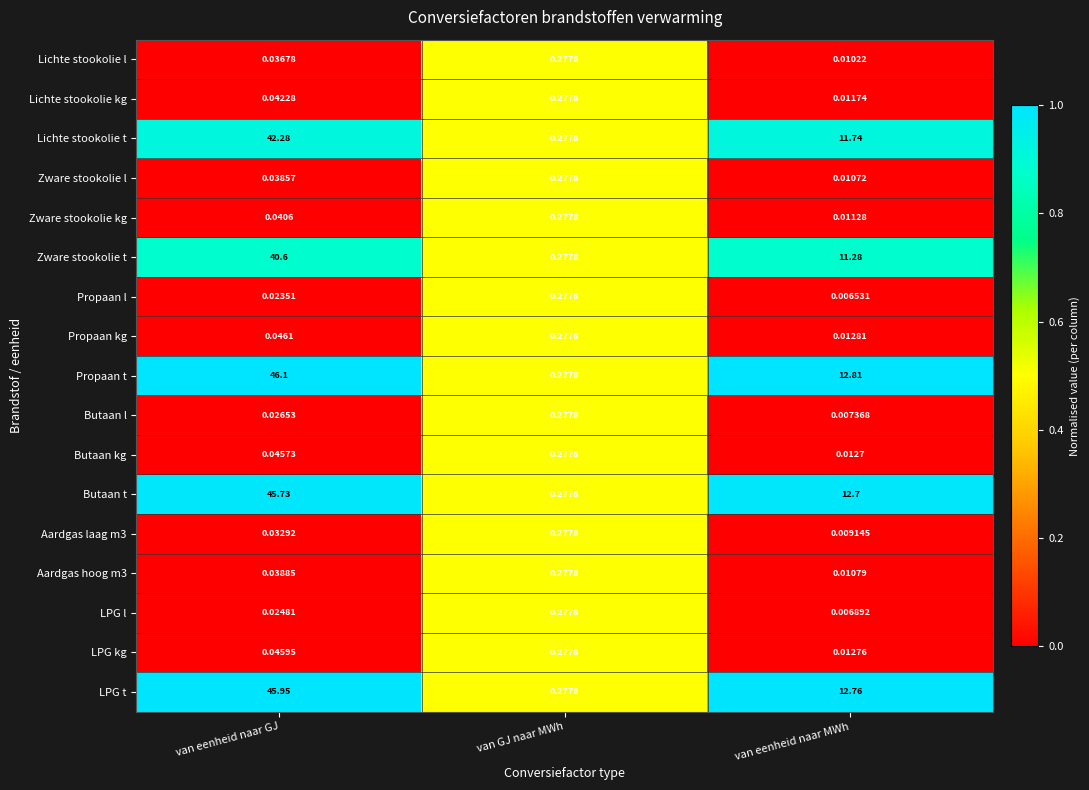

Which series has the largest total across all categories?

Propaan t